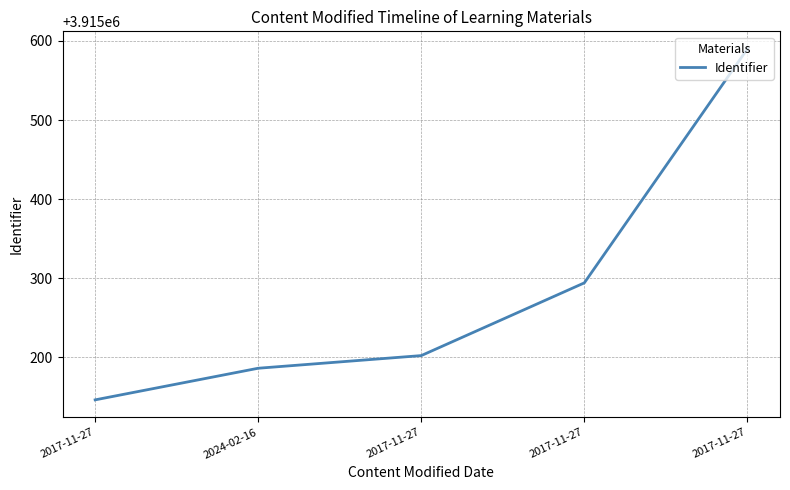

True or false: the data shows 868780 at 2017-11-27.

False